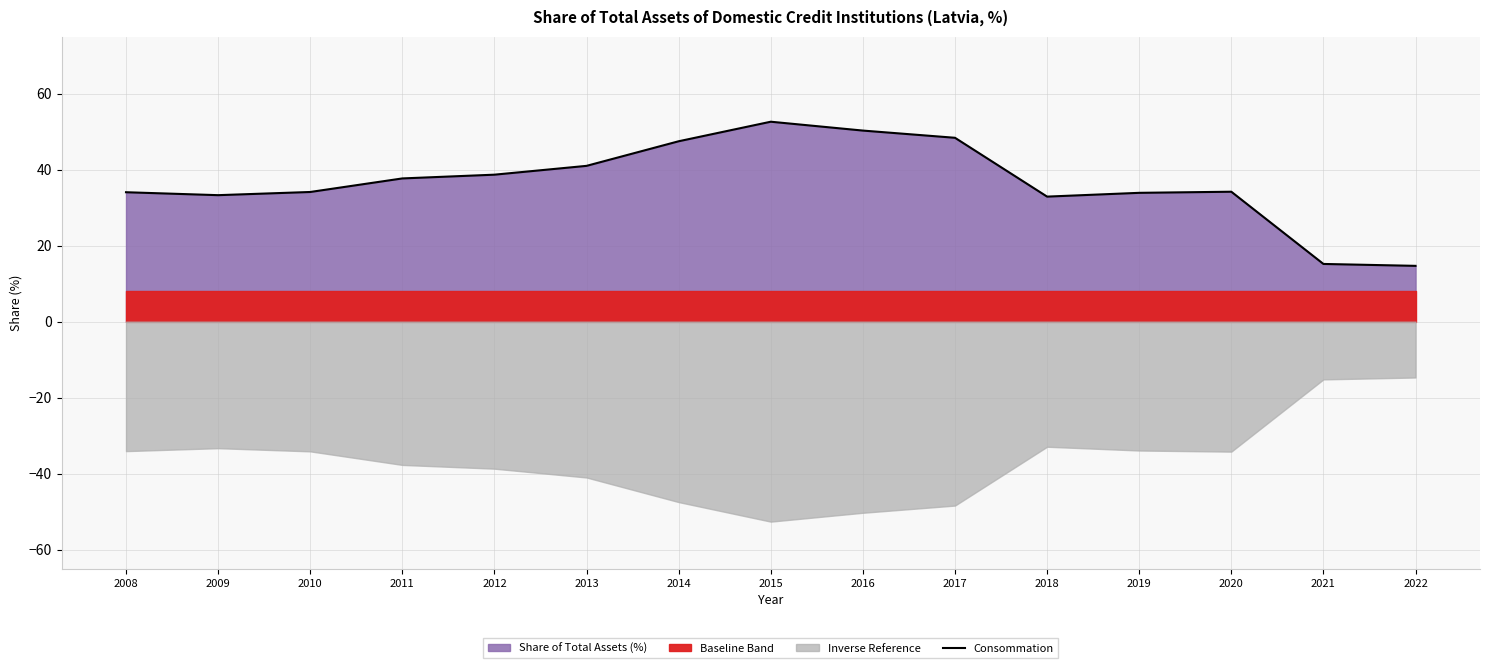

Reading left to right, extract all data points from this chart.

2008=34.1	2009=33.3	2010=34.1	2011=37.7	2012=38.7	2013=41.0	2014=47.5	2015=52.6	2016=50.3	2017=48.4	2018=32.9	2019=33.9	2020=34.2	2021=15.2	2022=14.7